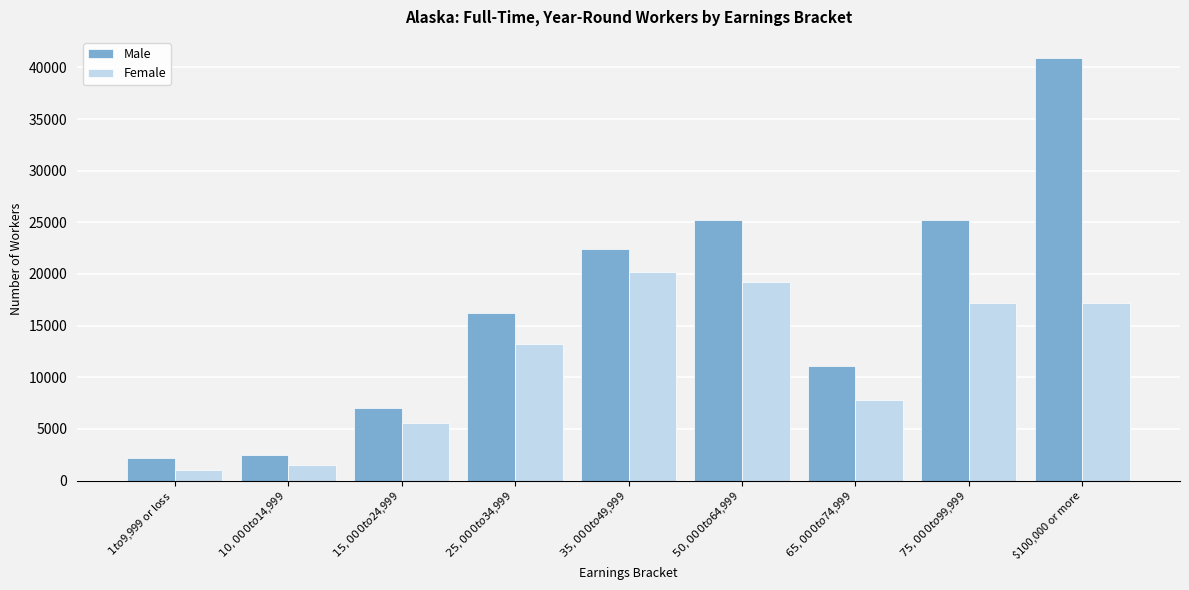

What is the lowest value of the Female series?

1028